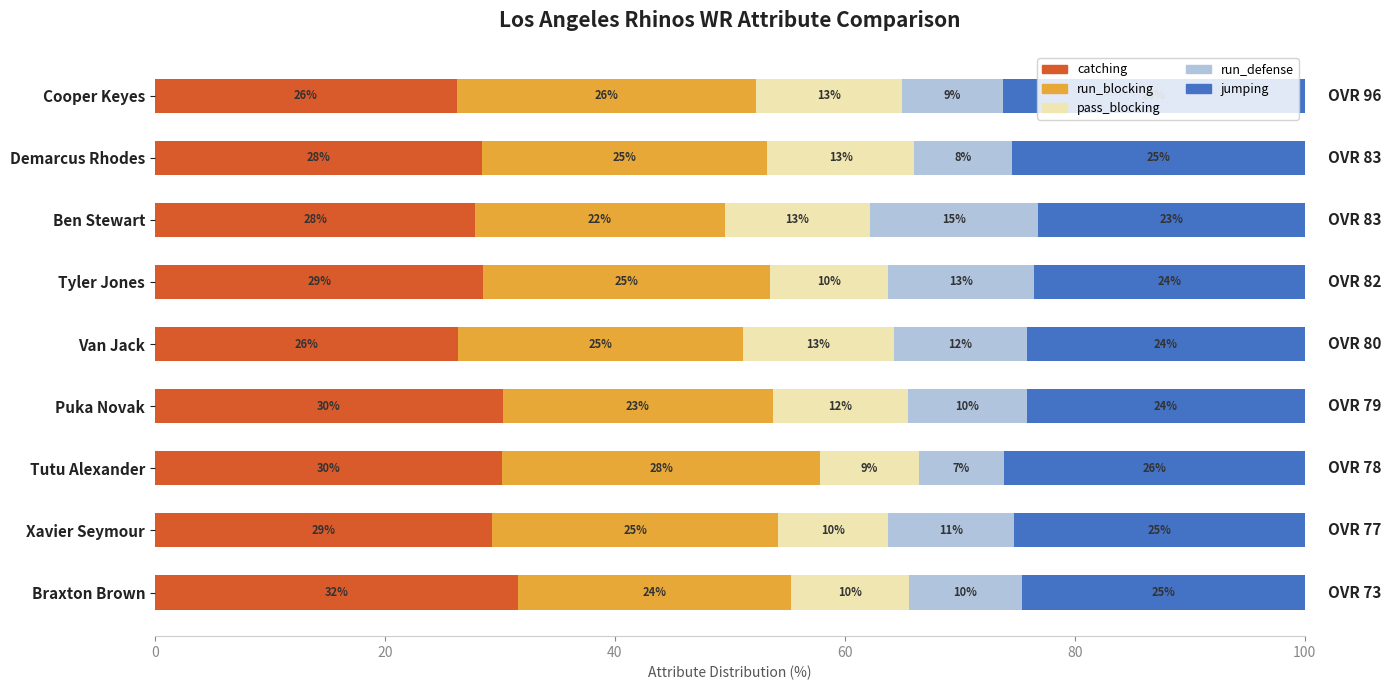

What are all the series names shown in the legend?

catching, run_blocking, pass_blocking, run_defense, jumping